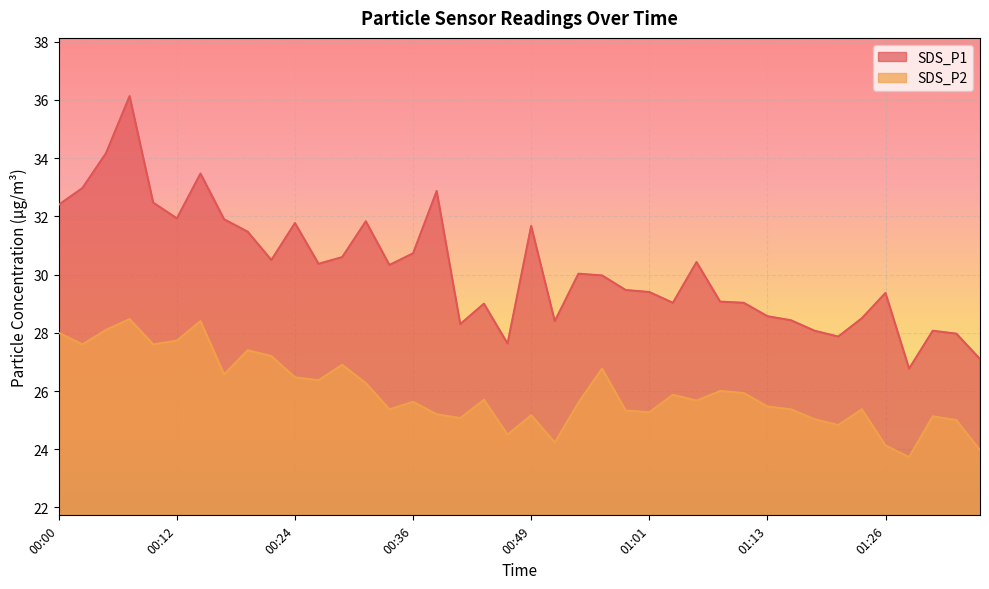

True or false: SDS_P1 and SDS_P2 intersect in this chart.

False